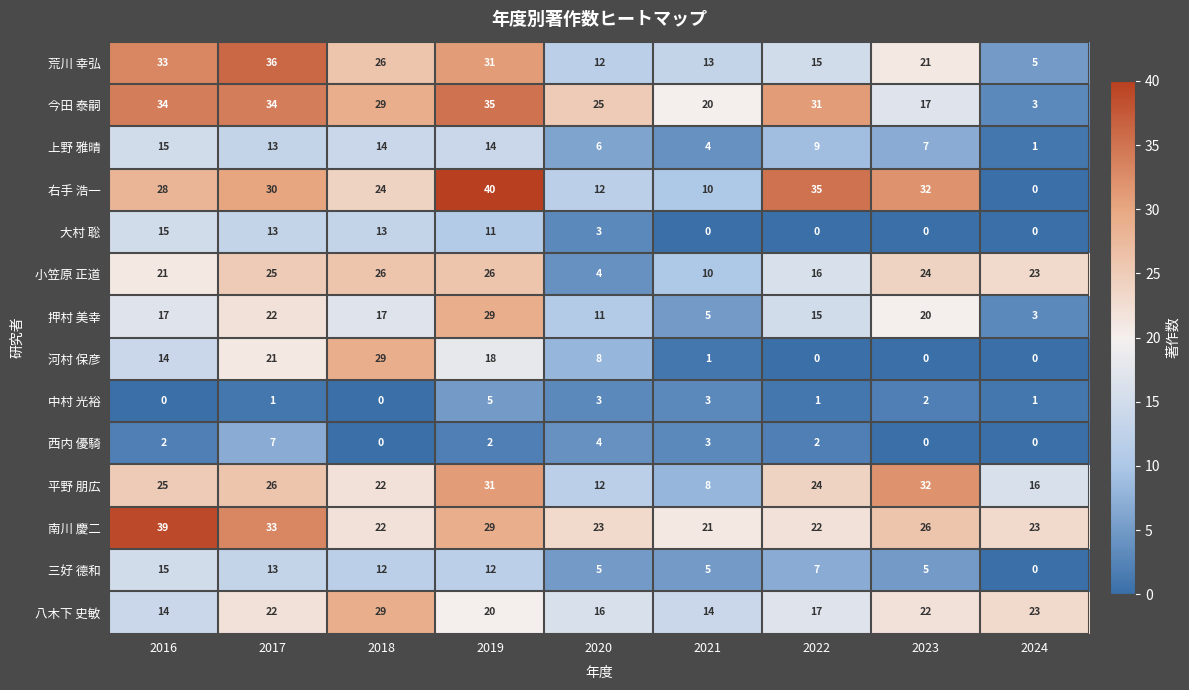

What is the difference between the highest and lowest values at 2022?

35